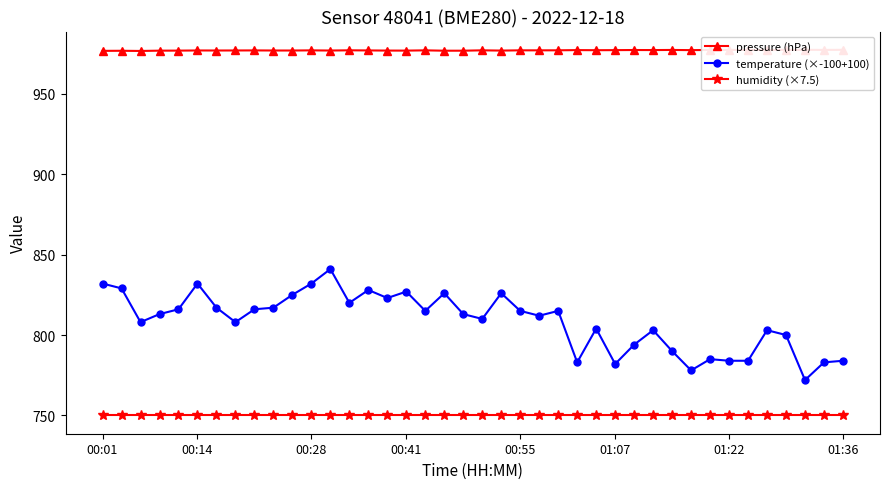

What is the value of the pressure (hPa) point at the 3rd from the left?

976.6